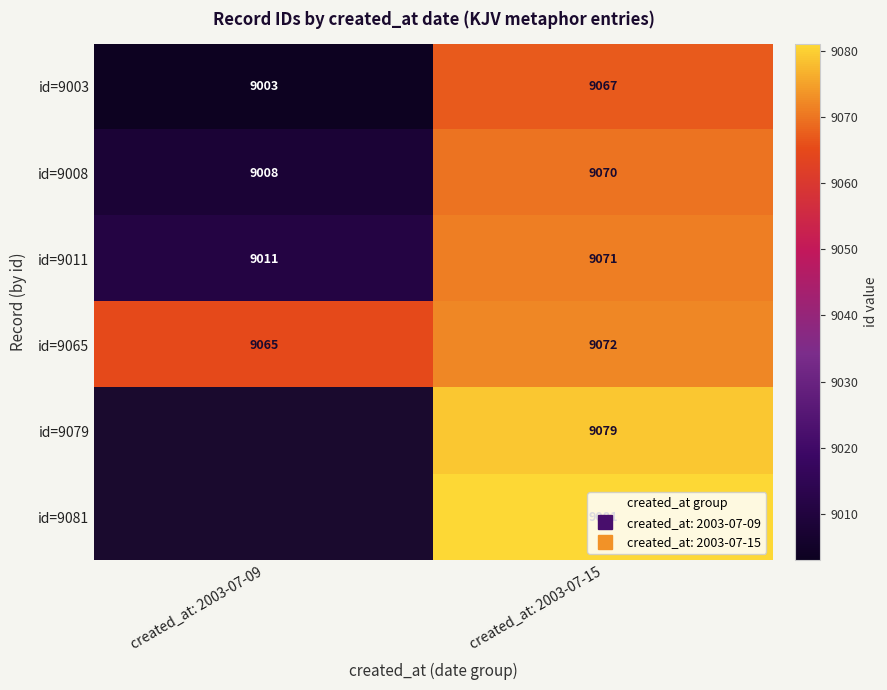

How many positive values does the id=9079 series have?

1